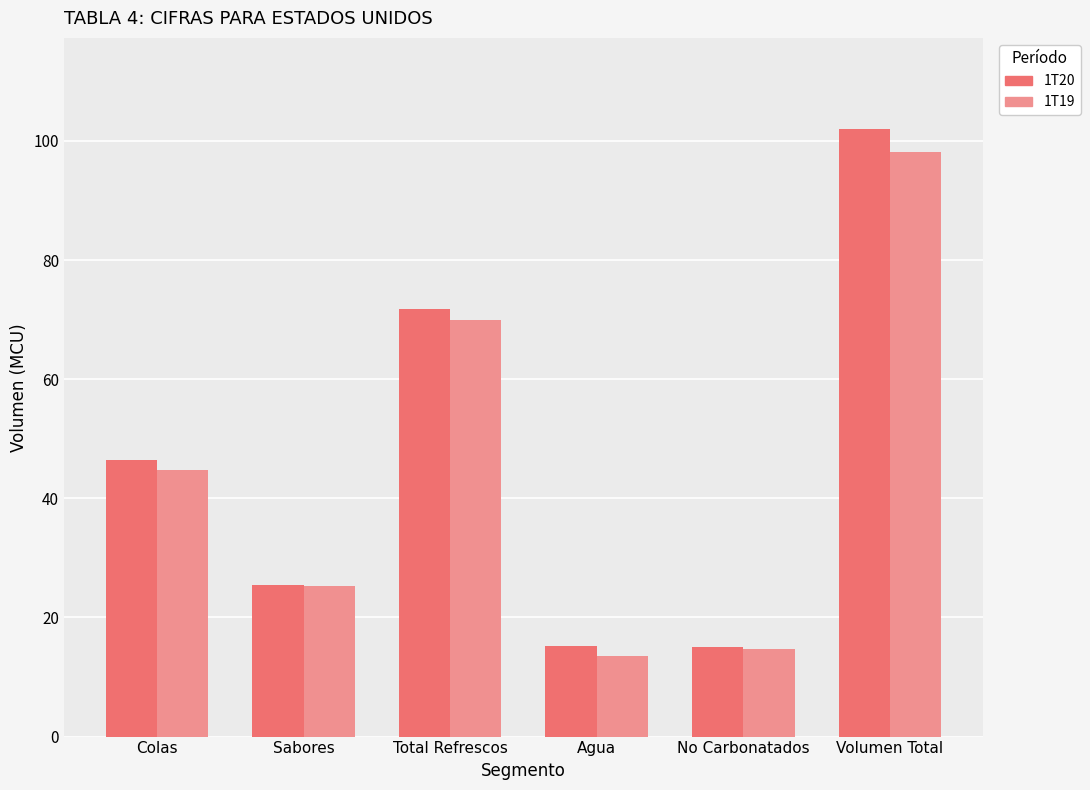

At how many categories does at least one series exceed 67?

2